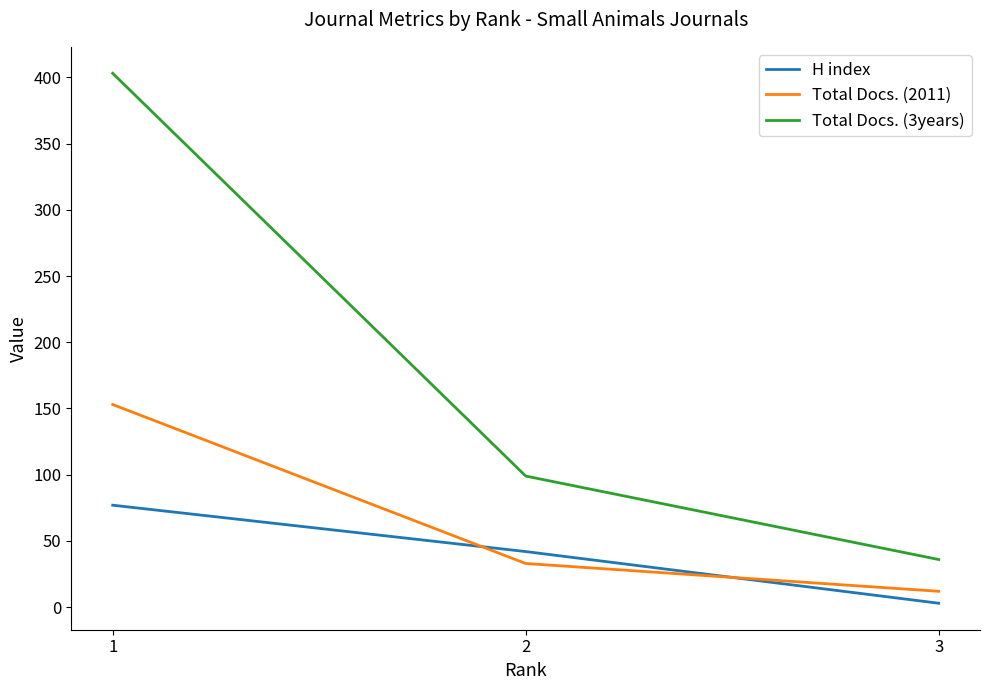

The value of Total Docs. (2011) at 2 is 10. True or false?

False